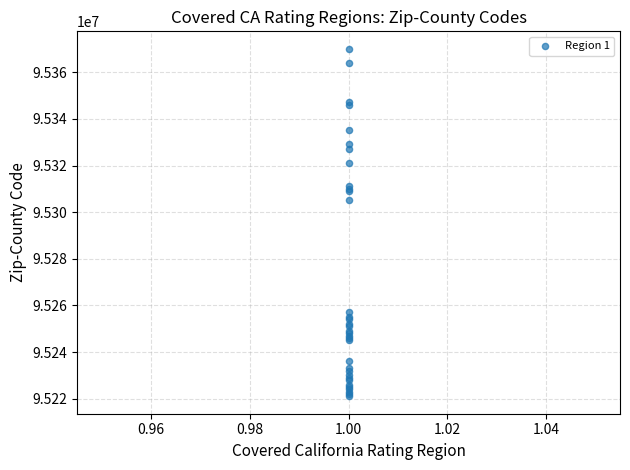

What Y value in the scatter plot is closest to 95295559?

95305109